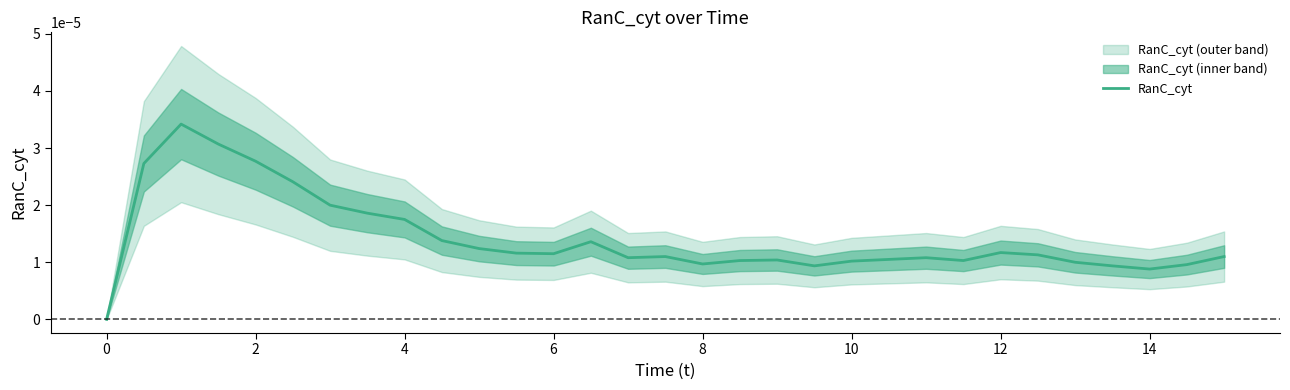

Count the number of categories in the chart.

31